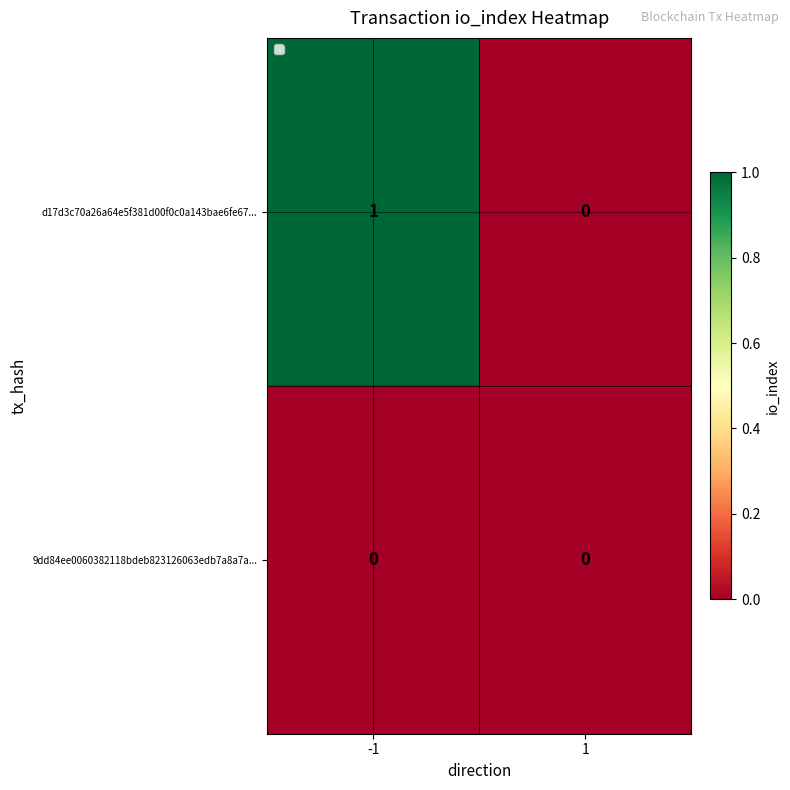

Which series has the largest total across all categories?

d17d3c70a26a64e5f381d00f0c0a143bae6fe67...